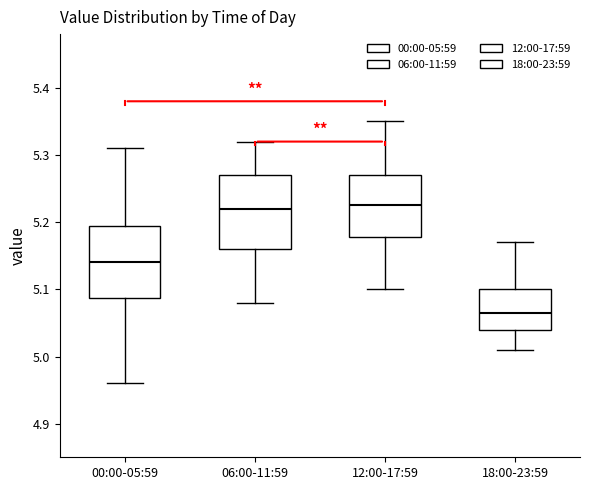

Reading left to right, read every box against the y-axis: the position of its median line, the range the box covers, and the ends of its whiskers. The values are not printed on the chart, so give them approximately, as read against the axis.

00:00-05:59: median 5.14, box 5.09 to 5.20, whiskers 4.96 to 5.31
06:00-11:59: median 5.22, box 5.16 to 5.27, whiskers 5.08 to 5.32
12:00-17:59: median 5.23, box 5.18 to 5.27, whiskers 5.10 to 5.35
18:00-23:59: median 5.07, box 5.04 to 5.10, whiskers 5.01 to 5.17